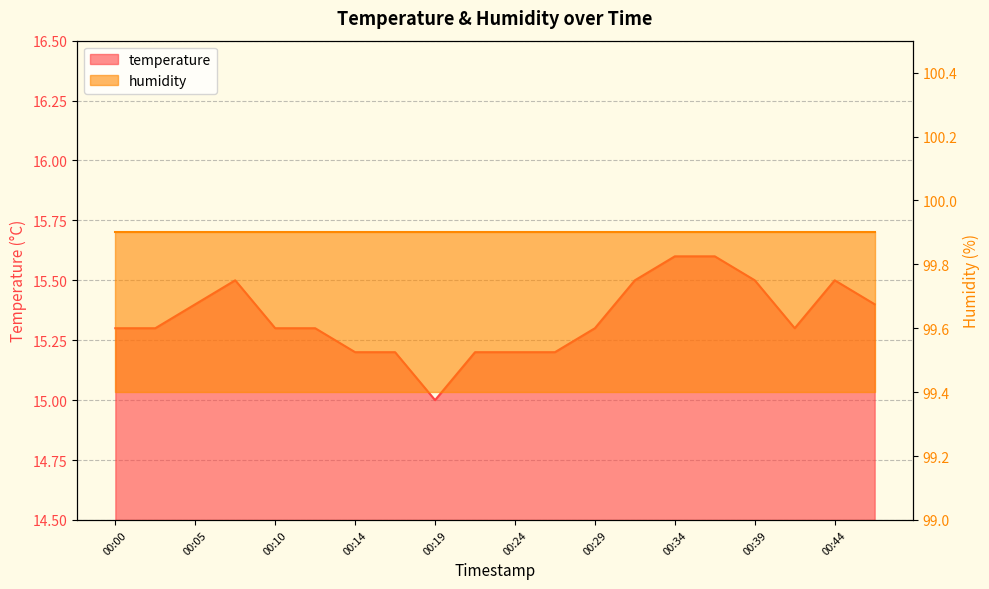

Which category has the highest value across all series?

00:34